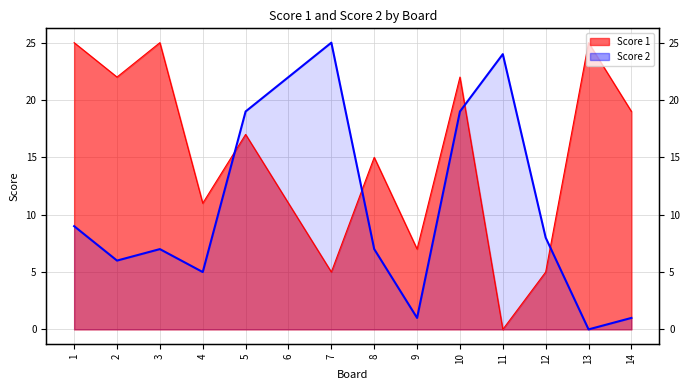

What is the difference between the Score 2 values at 13 and 9?

1